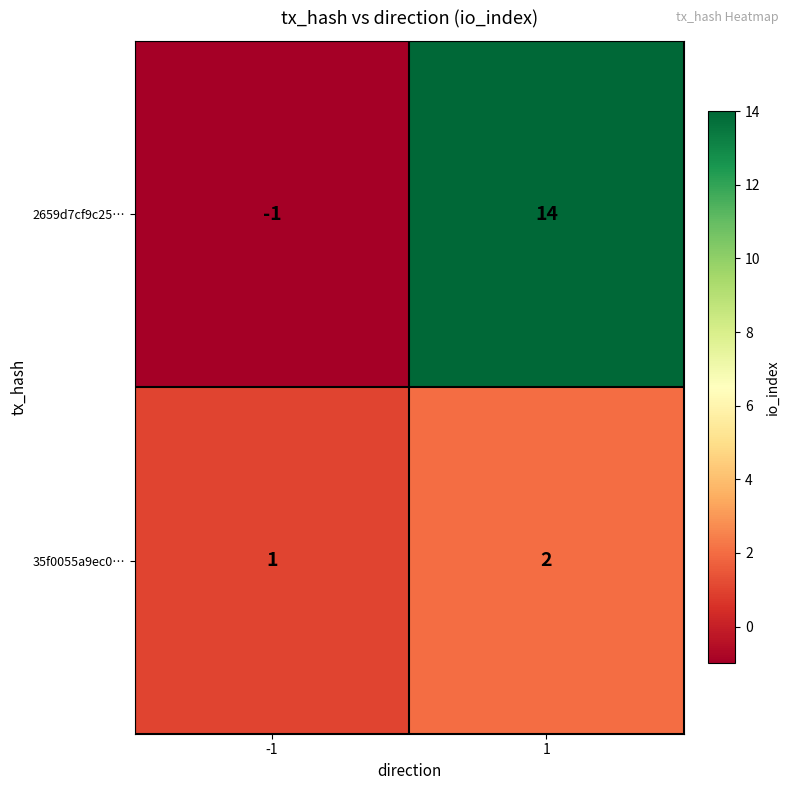

What is the greatest value displayed?

14